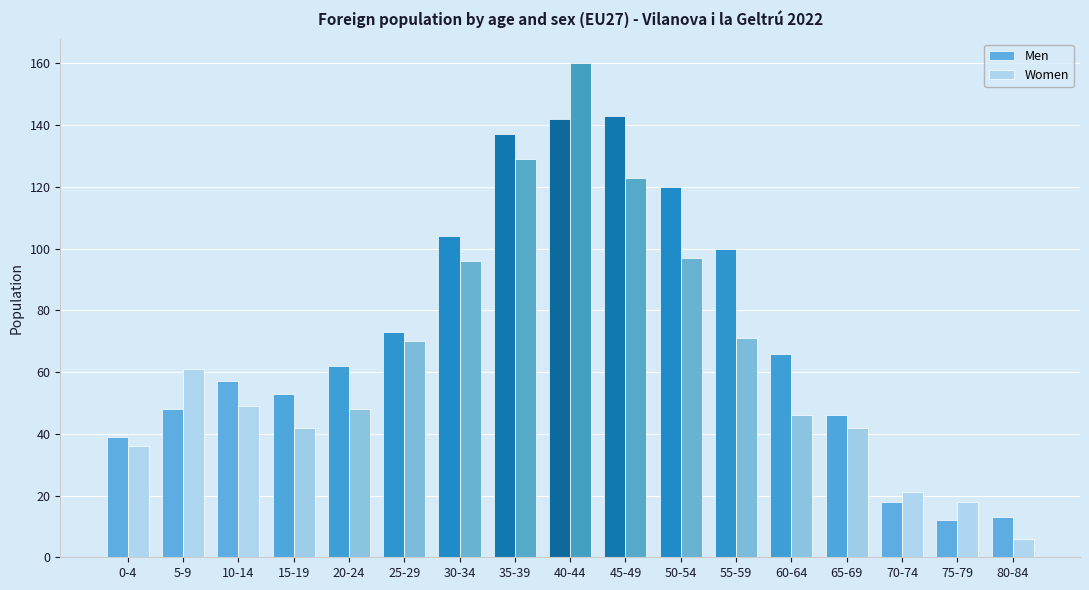

Rank the series at 65-69 from lowest to highest value.

Women, Men